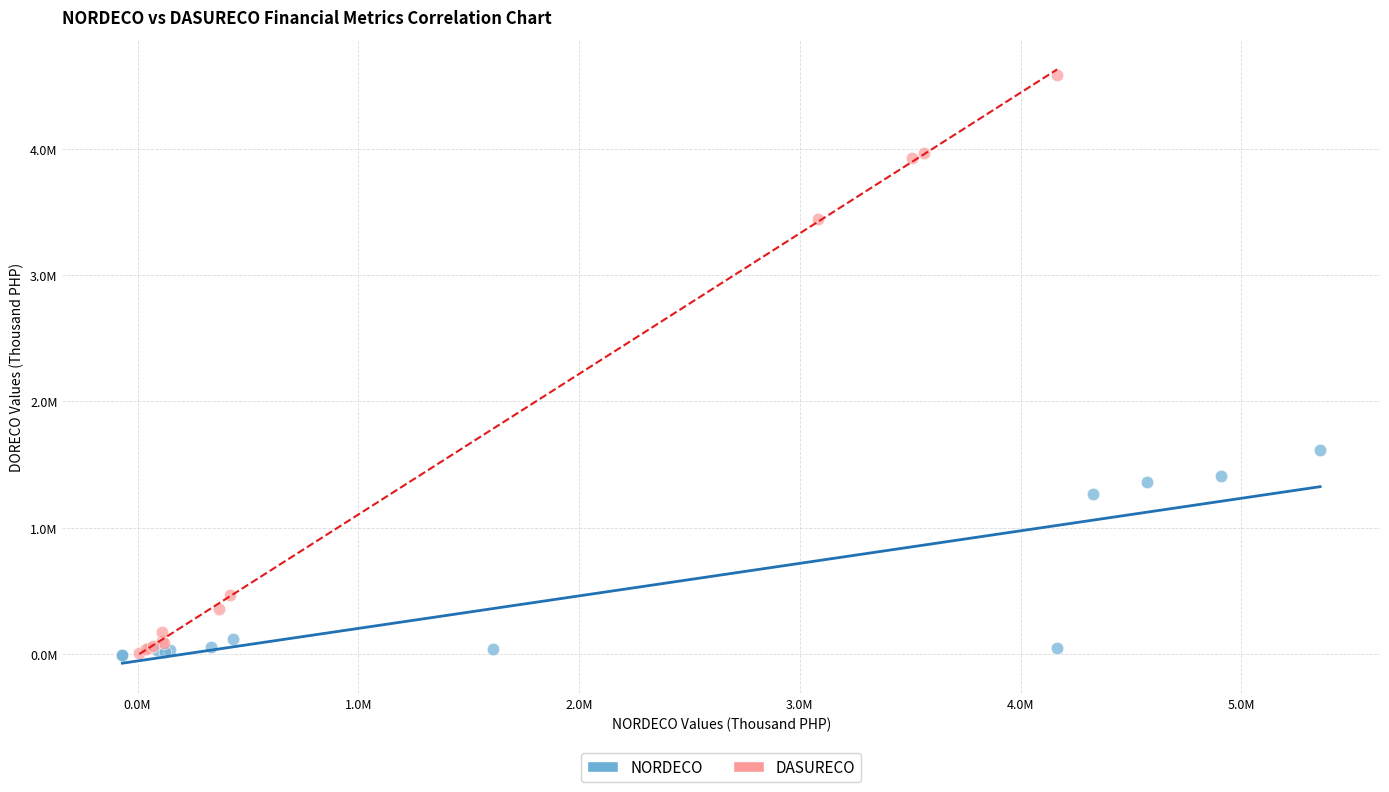

What are all the series names shown in the legend?

NORDECO, DASURECO